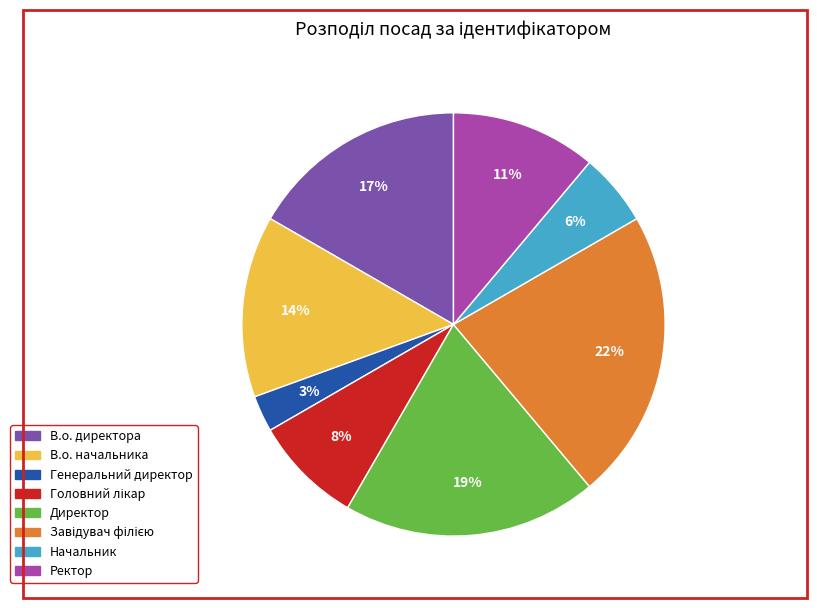

Does Ректор account for over 50% of the chart?

No